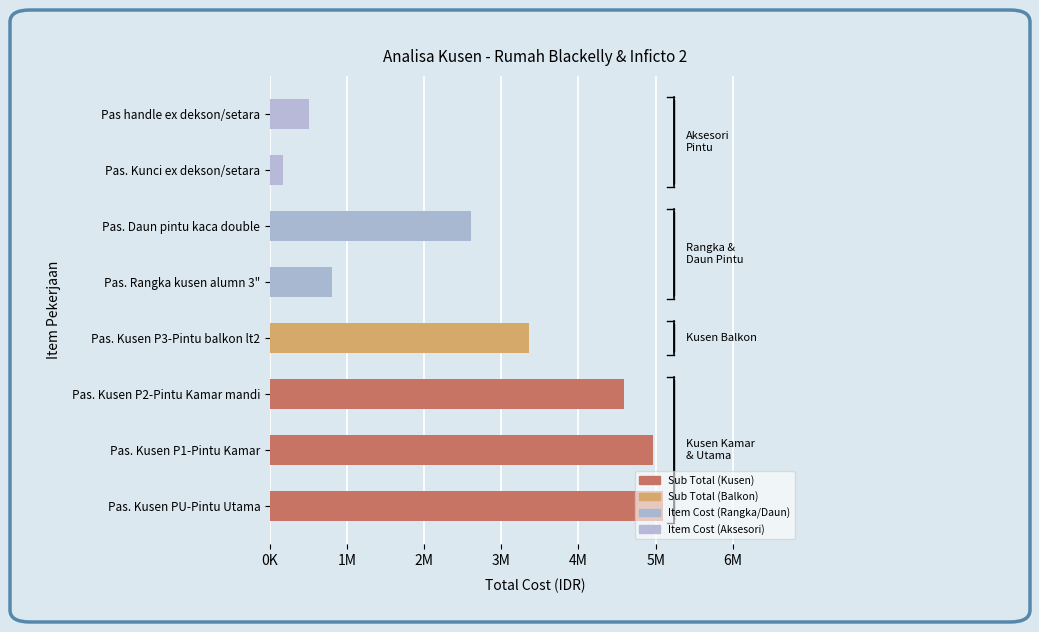

What is the greatest value displayed?

5090375